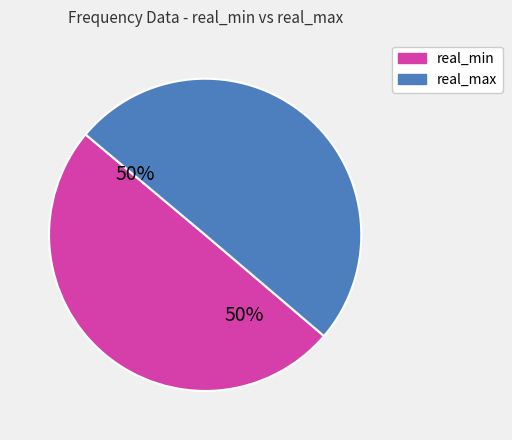

How many segments does this pie chart have?

2